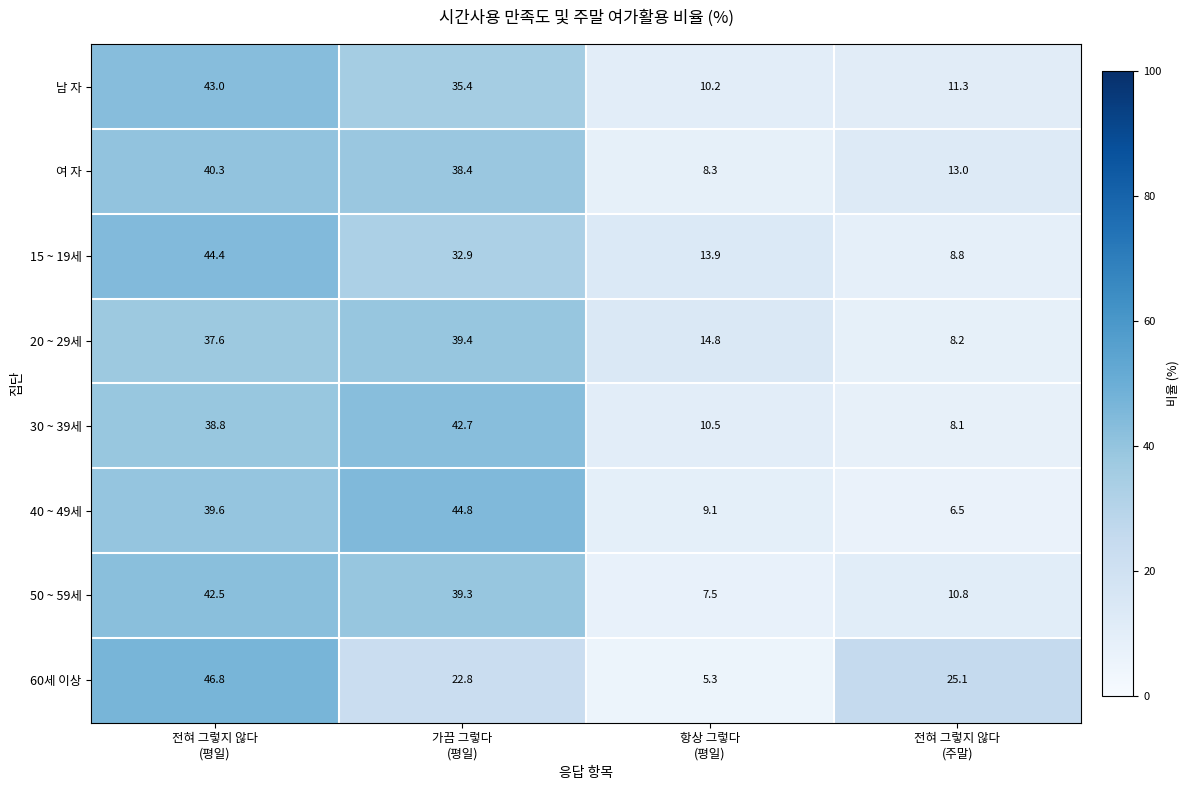

Which series has the widest spread of values?

60세 이상